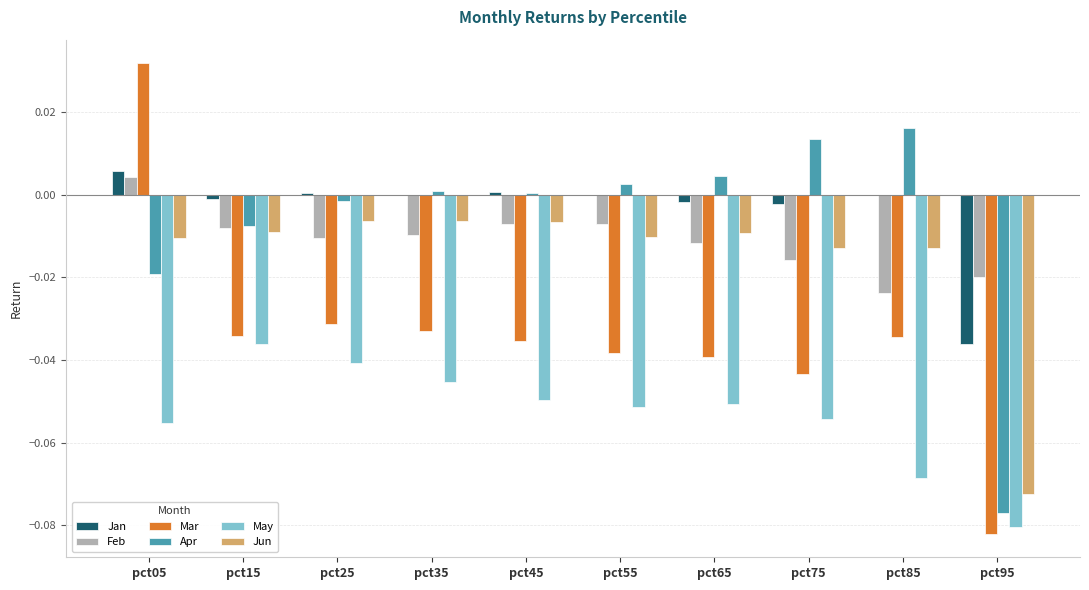

How many positive values does the Feb series have?

1